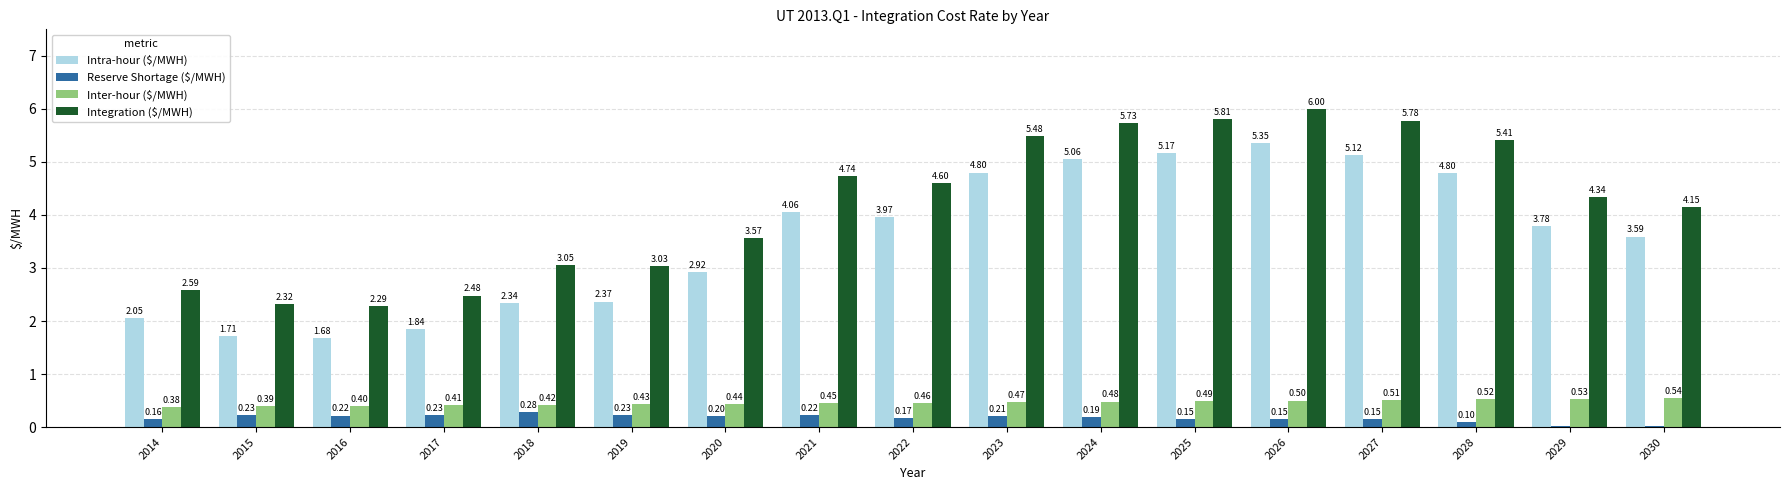

How many distinct data groups are displayed?

4